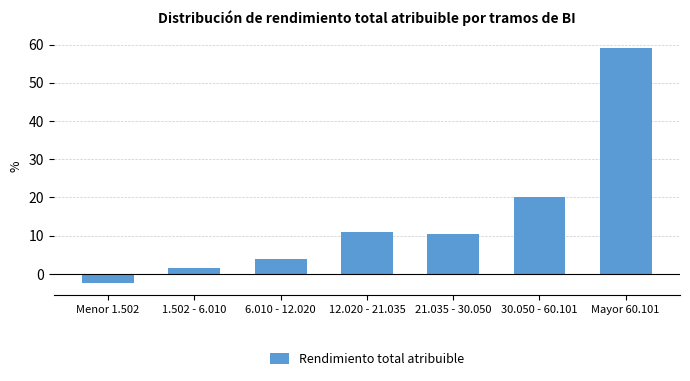

Reading left to right, transcribe all the data shown in this chart.

-2.5	1.5	4.0	11.0	10.5	20.0	59.0